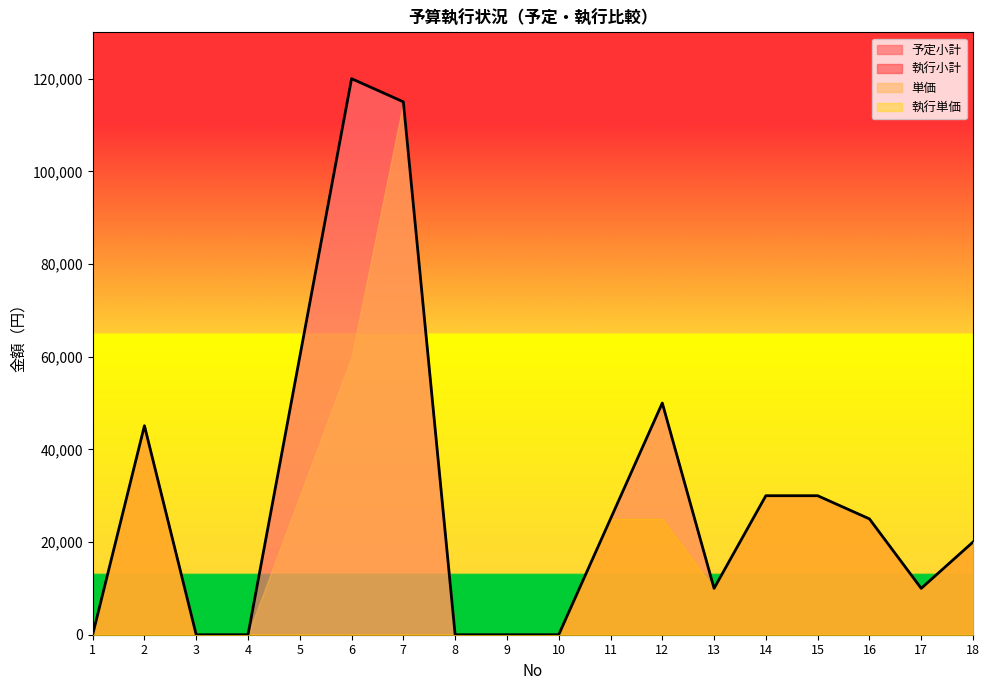

How many distinct data groups are displayed?

4